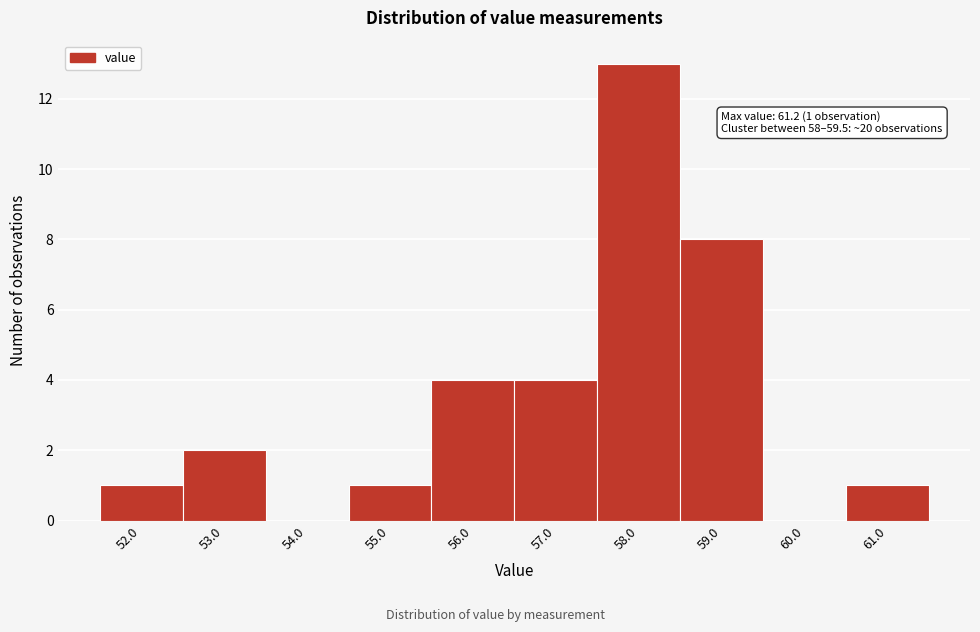

Reading left to right, list all the values displayed in this chart.

52.0=1	53.0=2	54.0=0	55.0=1	56.0=4	57.0=4	58.0=13	59.0=8	60.0=0	61.0=1